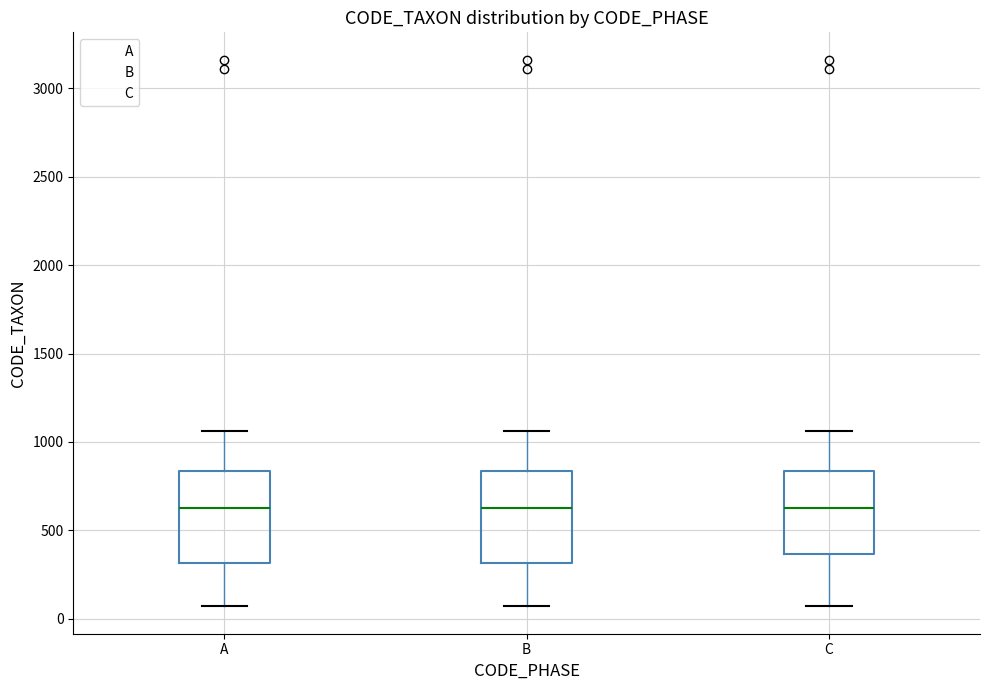

Reading left to right, transcribe this box plot: for each box, give where its median line is, the range the box spans, and where its two whiskers end, as read against the y-axis. The values are not printed on the chart, so give them approximately, as read against the axis.

A: median 600, box 300 to 850, whiskers 50 to 1050
B: median 600, box 300 to 850, whiskers 50 to 1050
C: median 650, box 350 to 850, whiskers 50 to 1050